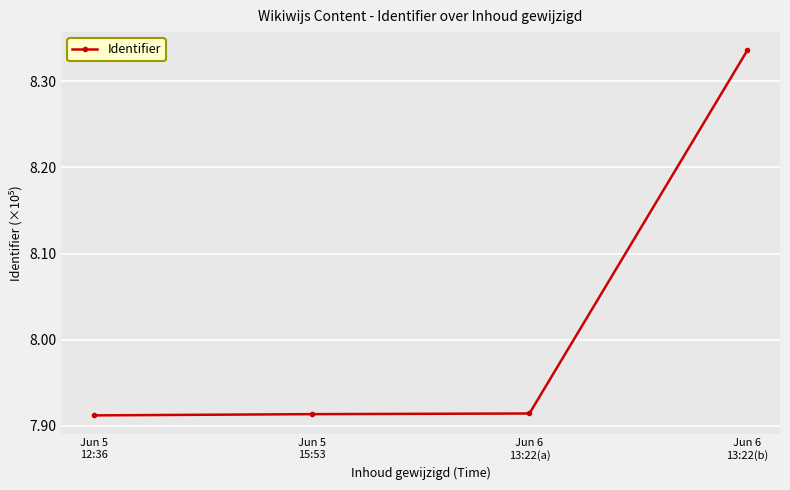

What position from the left is Jun 6
13:22(a)?

3